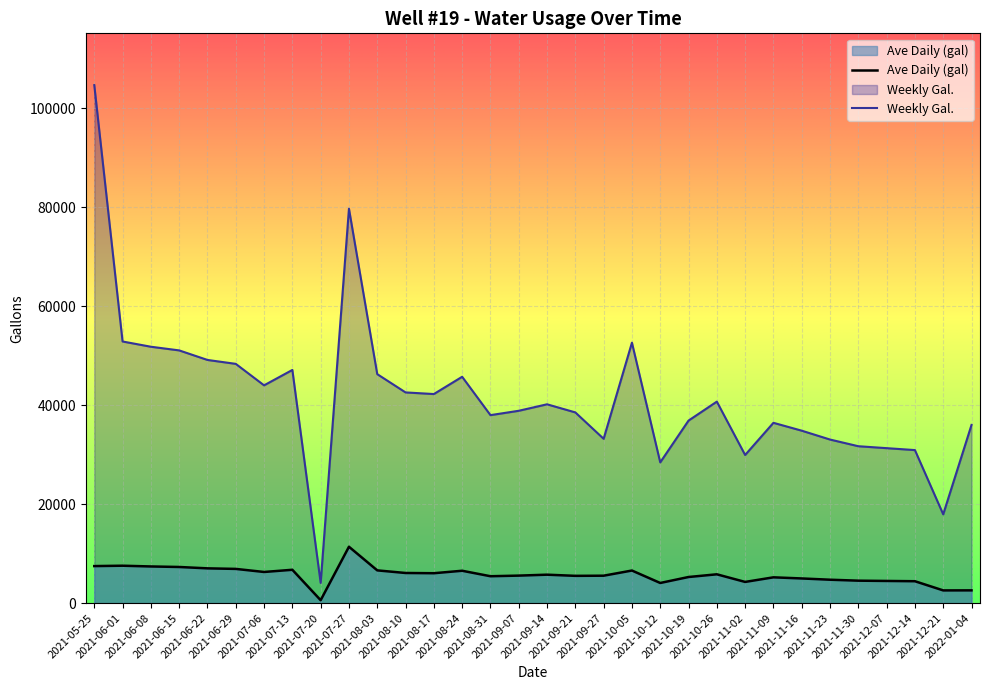

What is the average value of the Ave Daily (gal) series?

5657.8